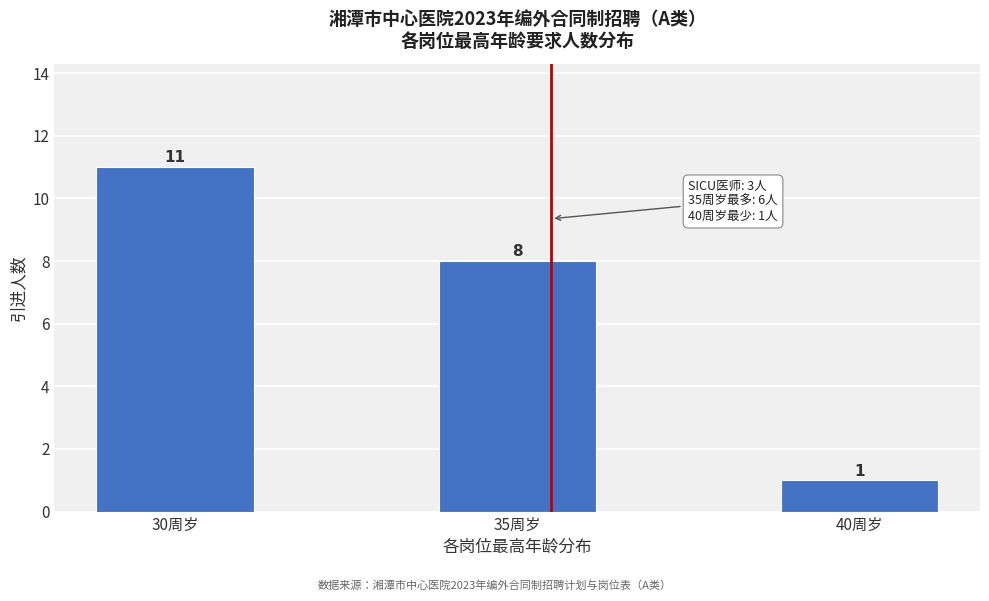

Reading left to right, transcribe all the data shown in this chart.

30周岁=11	35周岁=8	40周岁=1